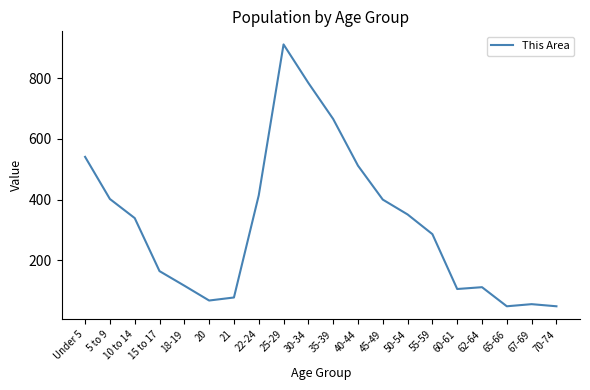

What is the difference between the maximum and minimum values?

864